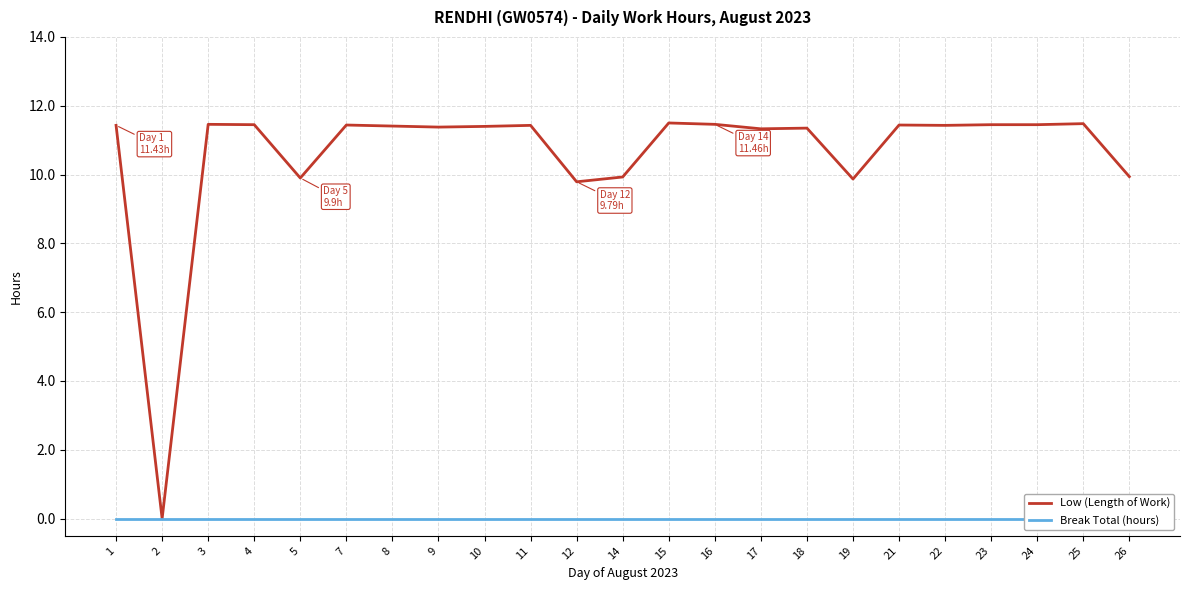

List the series in order of their overall mean, highest first.

Low (Length of Work), Break Total (hours)